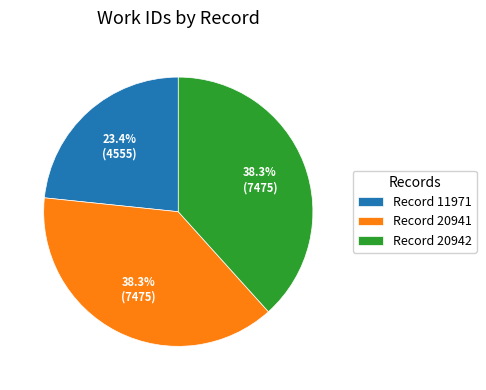

Does any single category account for the majority?

No